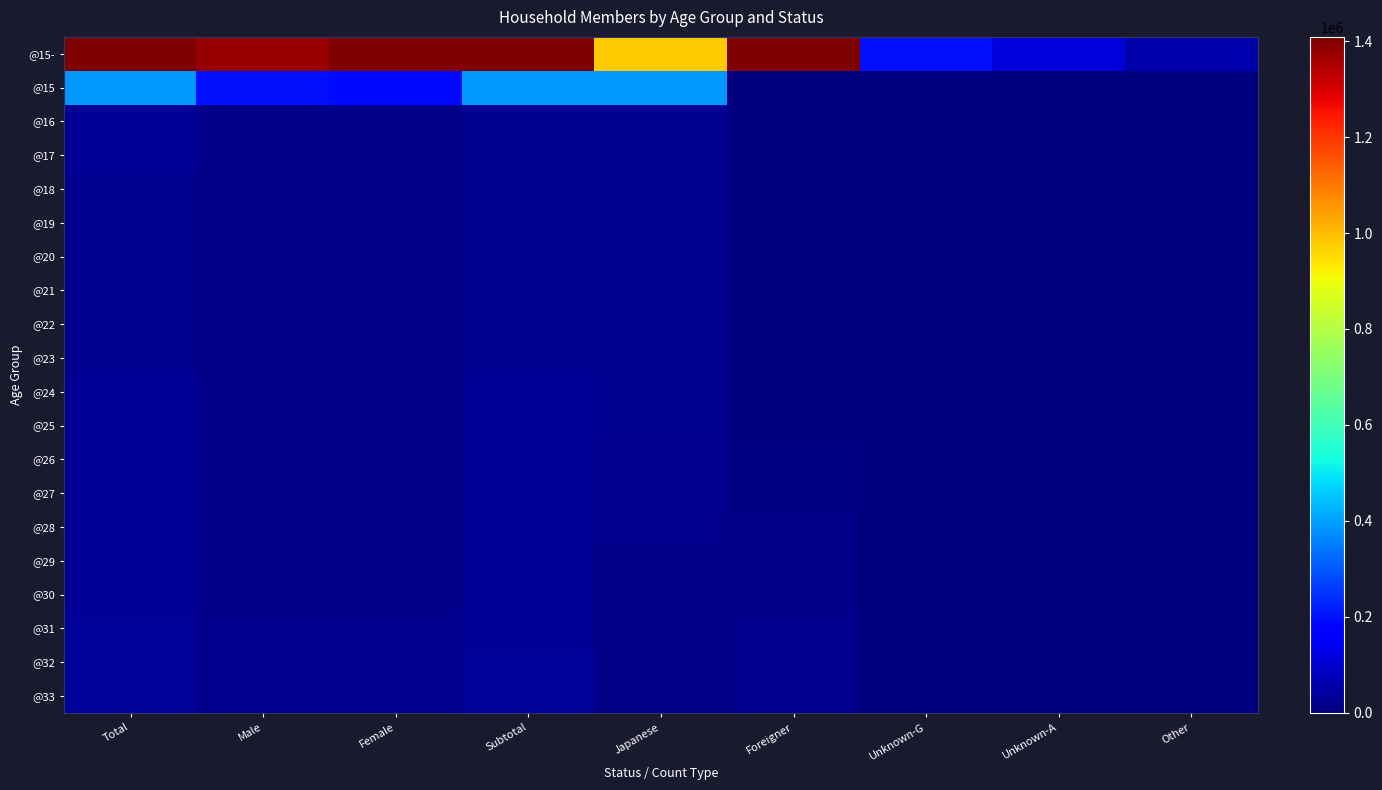

What is the maximum value shown in the chart?

2860750